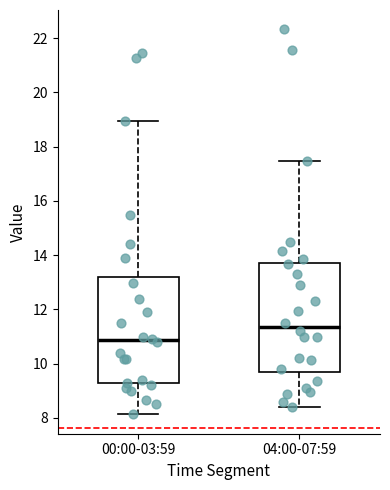

Which box has the highest median line?

04:00-07:59